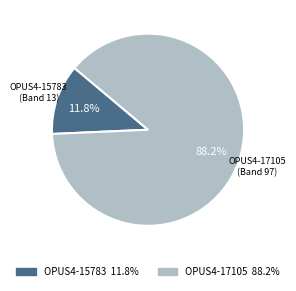

Is OPUS4-17105 the majority of the pie?

Yes